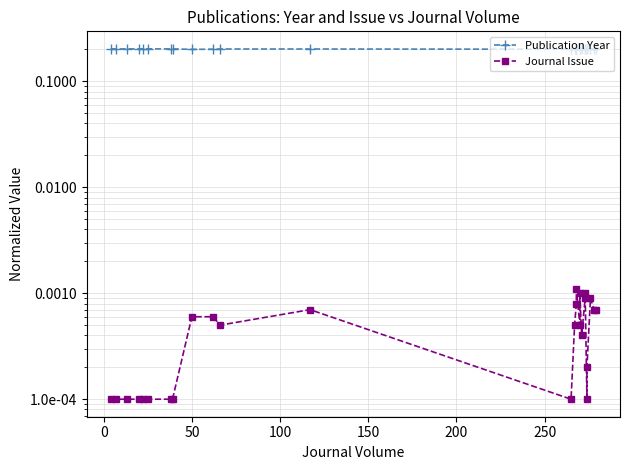

The Publication Year series shows 0.1 at 100. True or false?

False